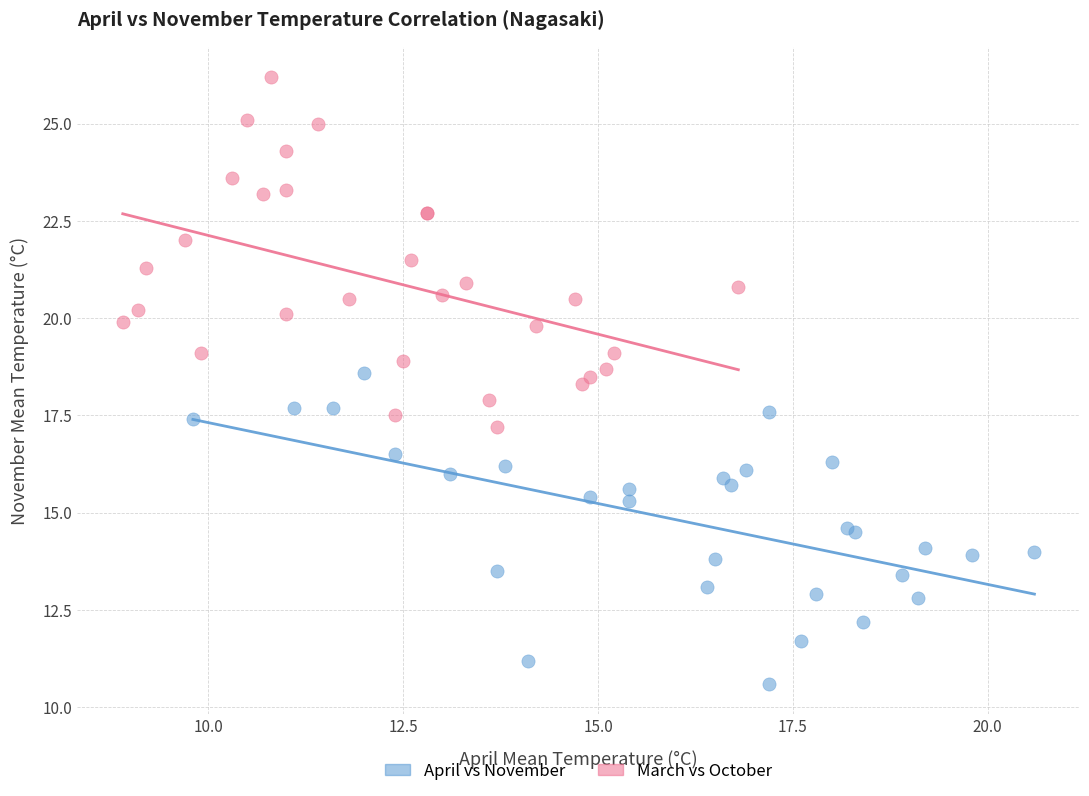

Which series reaches the maximum Y coordinate?

March vs October